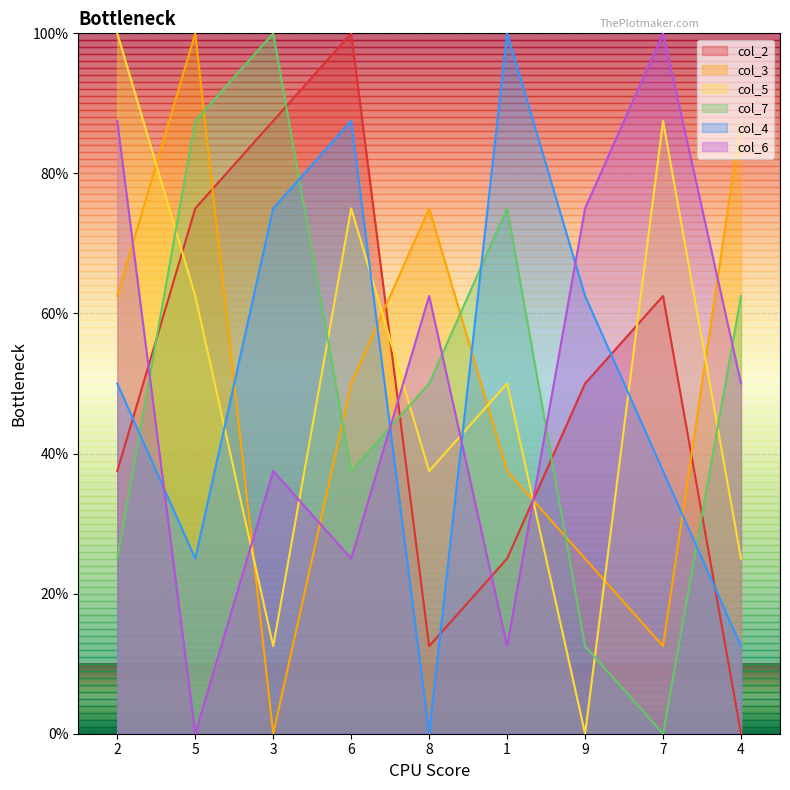

Is it true that col_7 equals 75.2 at 8?

False